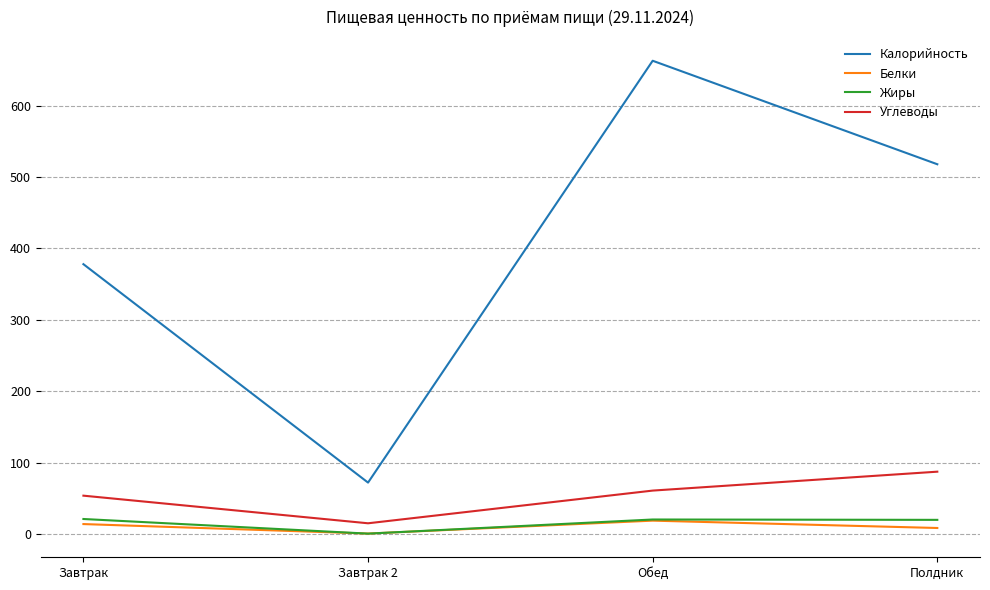

What is the maximum value for Углеводы?

87.3